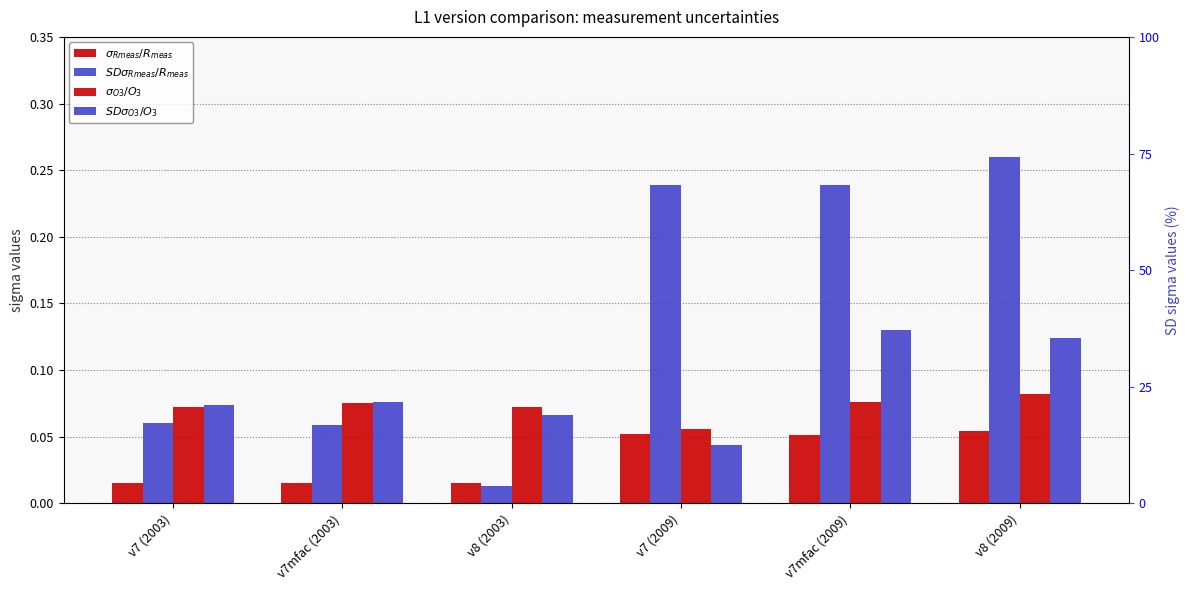

What is the total value across all series at v7mfac (2003)?

0.2